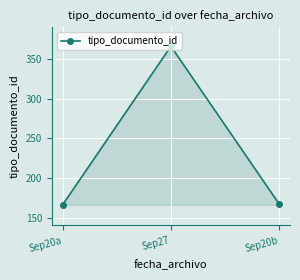

How many values are below 167?

1